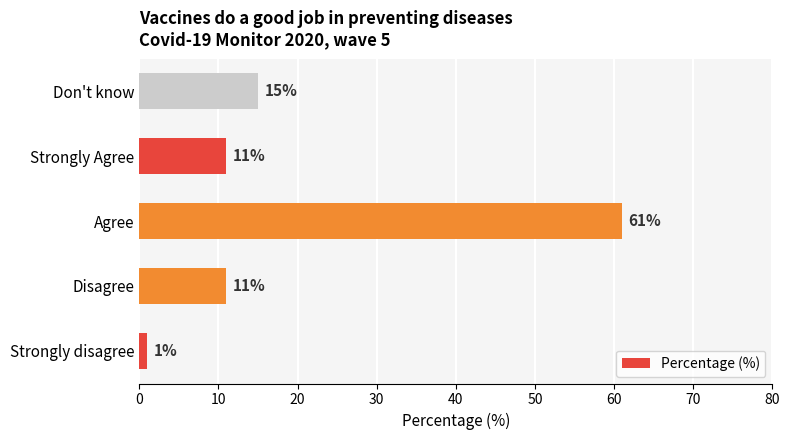

What is the change in value from Agree to Don't know?

-46